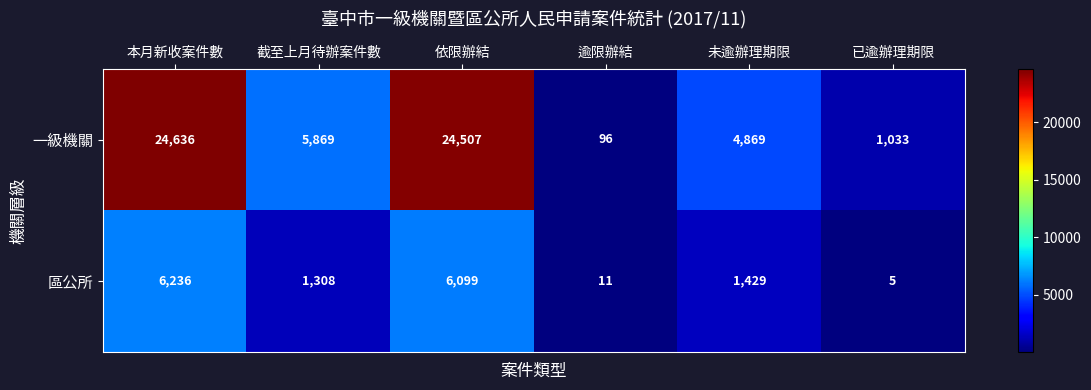

Reading left to right, list all the values displayed in this chart.

一級機關: 24636	5869	24507	96	4869	1033
區公所: 6236	1308	6099	11	1429	5